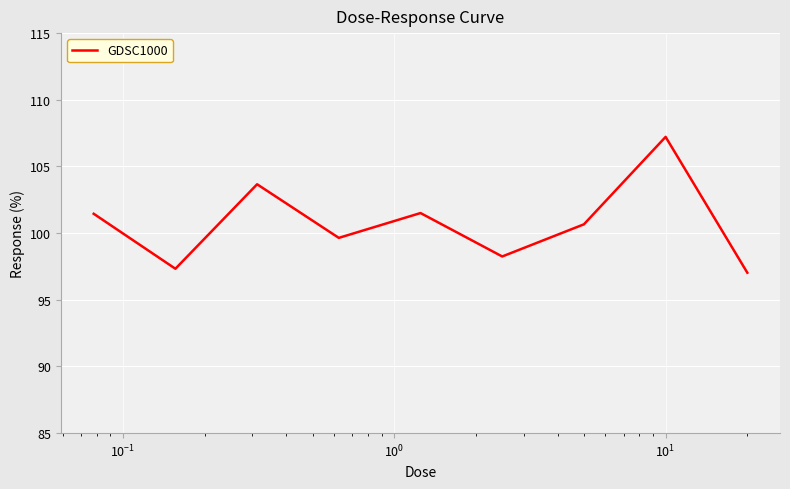

Does the chart display data point markers on the line(s)?

No